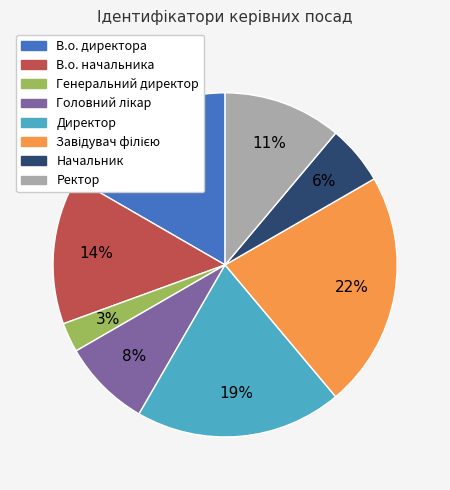

Which slice is the smallest?

Генеральний директор